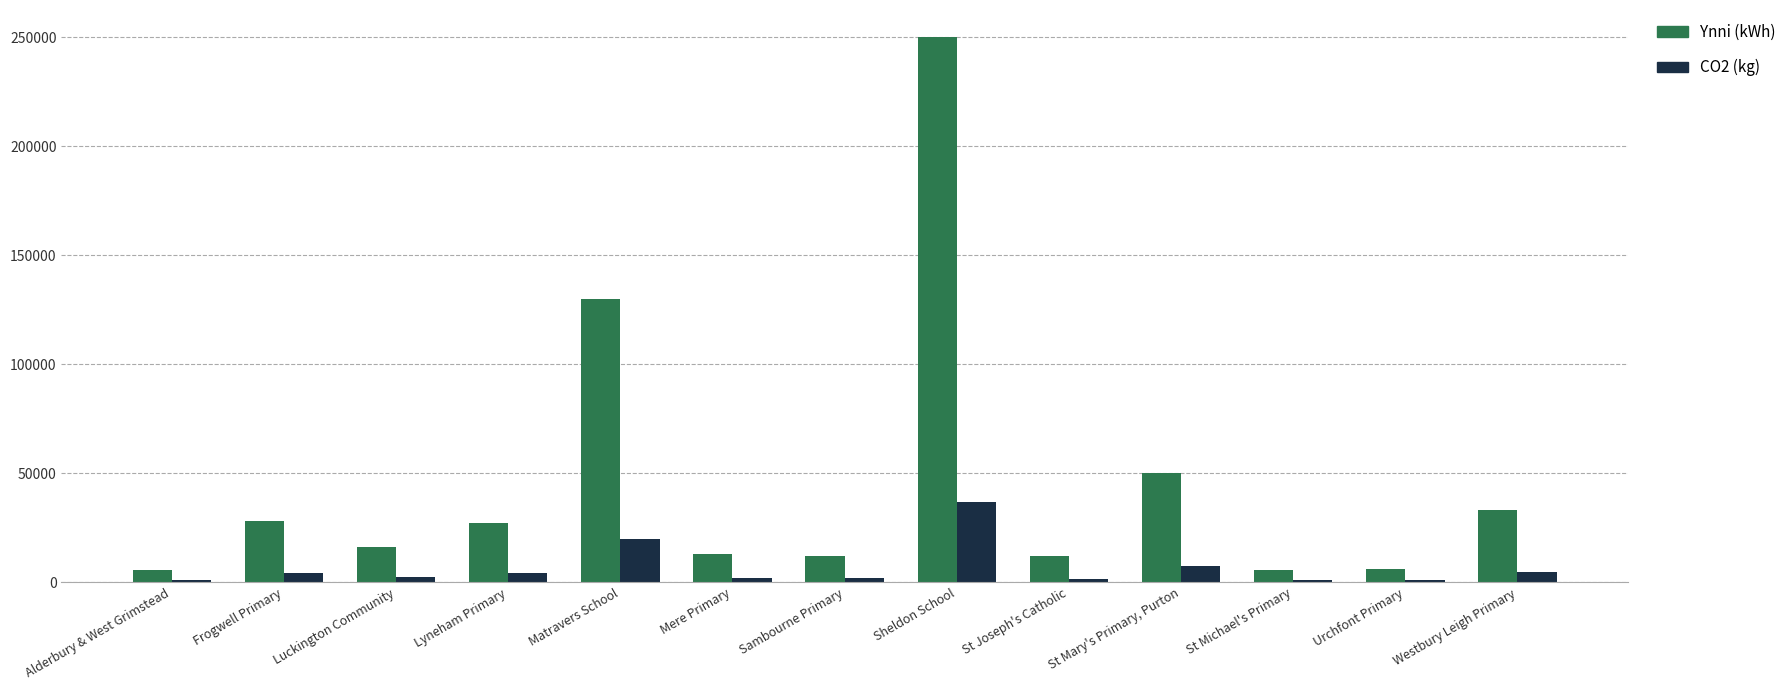

Is it true that Ynni (kWh) equals 12000 at St Joseph's Catholic?

True